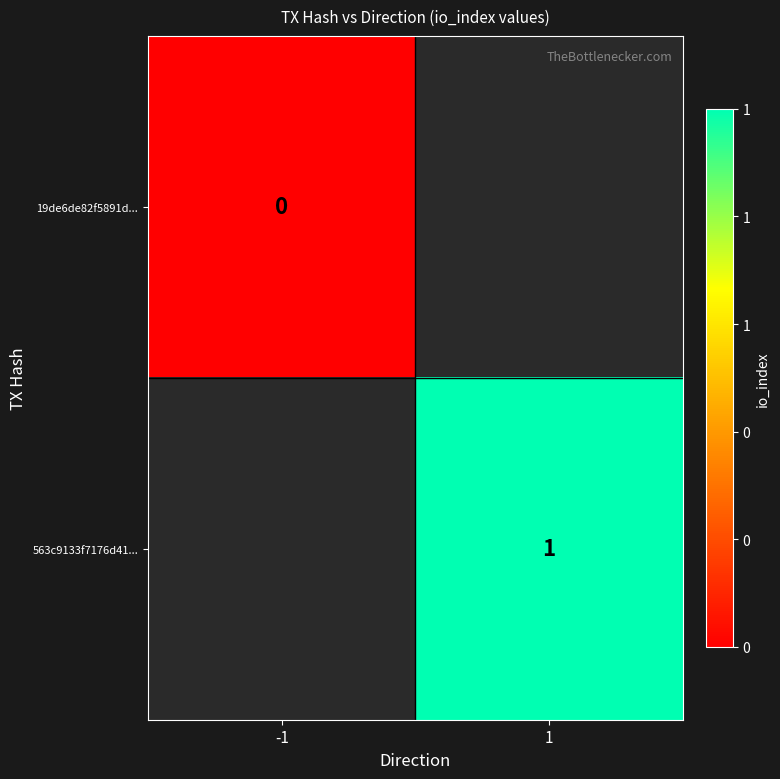

Count the number of categories in the chart.

2